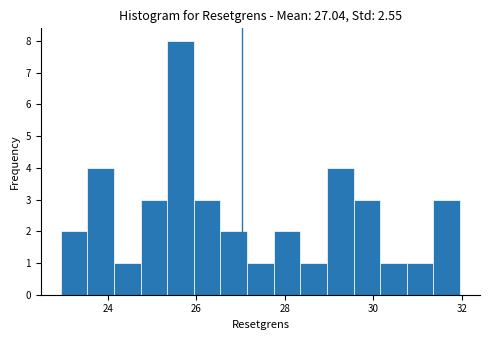

Read against the x-axis, roughly where is the centre of the tallest bar?

25.6